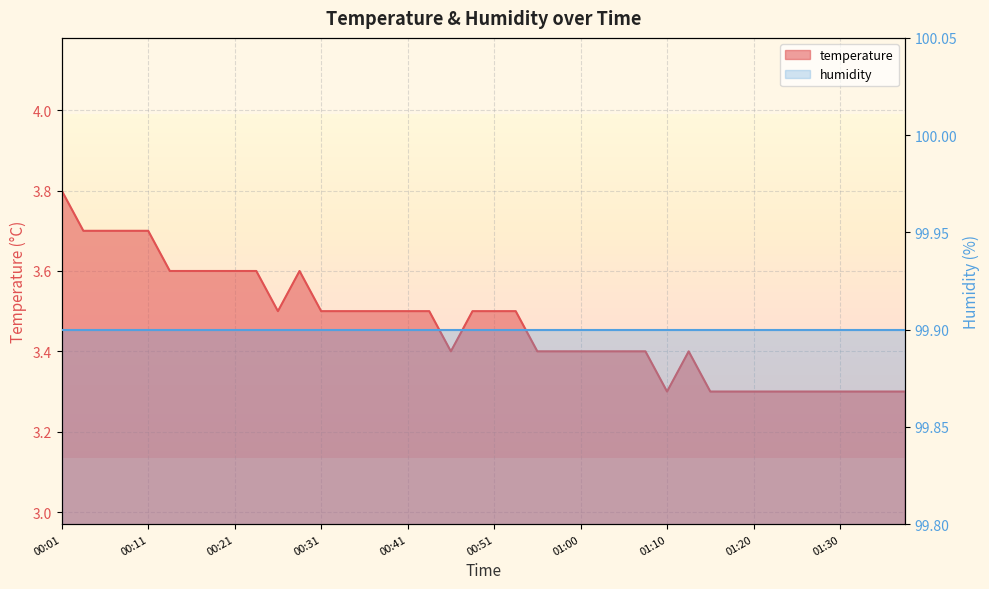

How many data points does each series have?

40